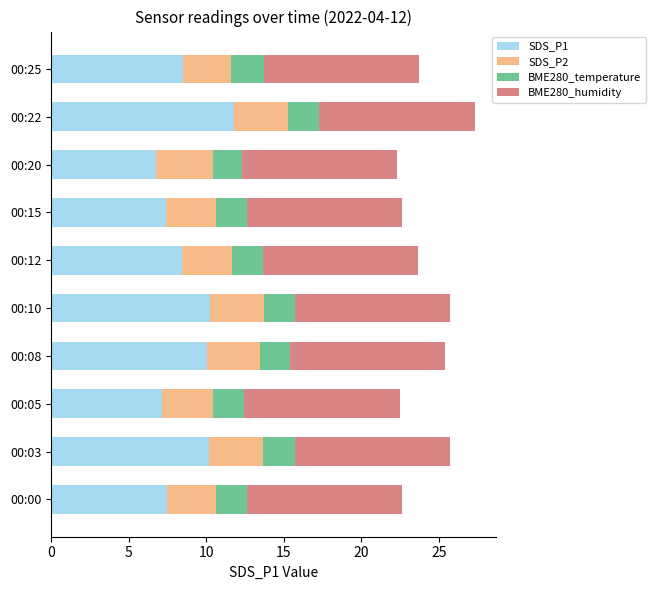

What is the average value of the SDS_P1 series?

8.8